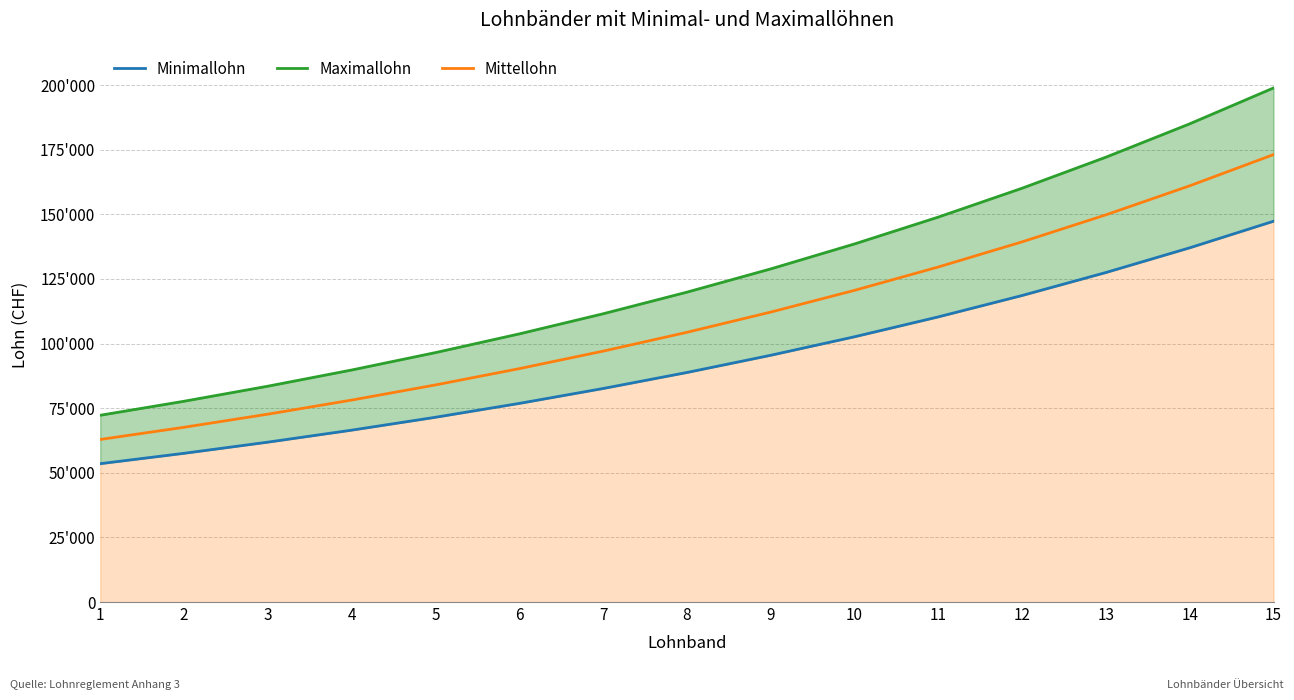

What is the difference between the maximum and minimum values in the Maximallohn series?

126644.5